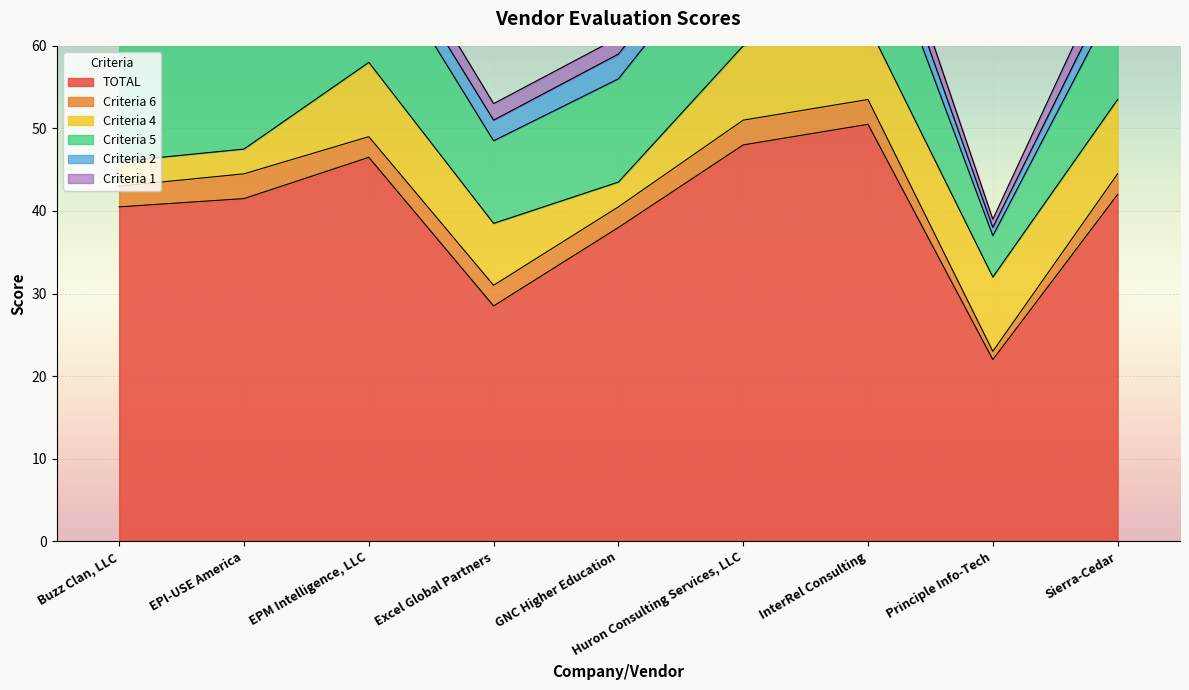

Where does the Criteria 6 series first go above 2?

Buzz Clan, LLC